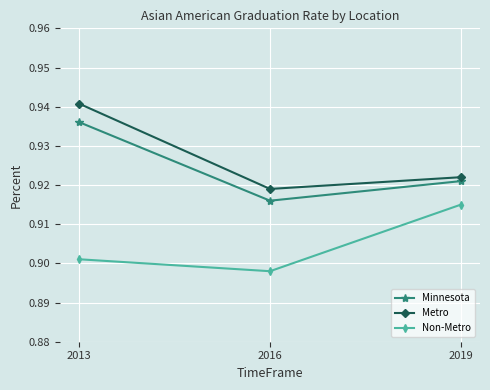

Rank the series at 2013 from highest to lowest value.

Metro, Minnesota, Non-Metro